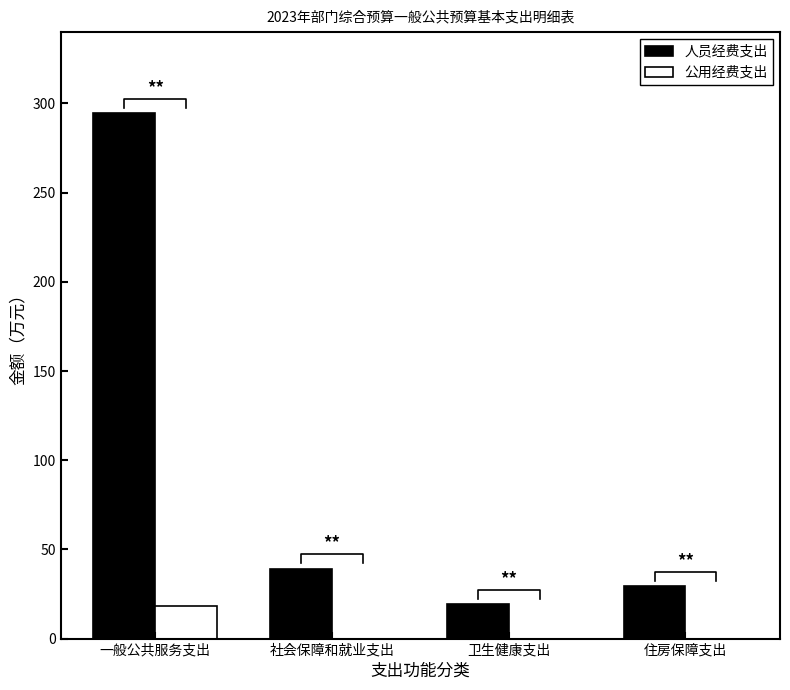

Reading right to left, what are all the values shown in this chart?

人员经费支出: 29.6	19.3	39.2	294.5
公用经费支出: 0.0	0.0	0.0	18.4